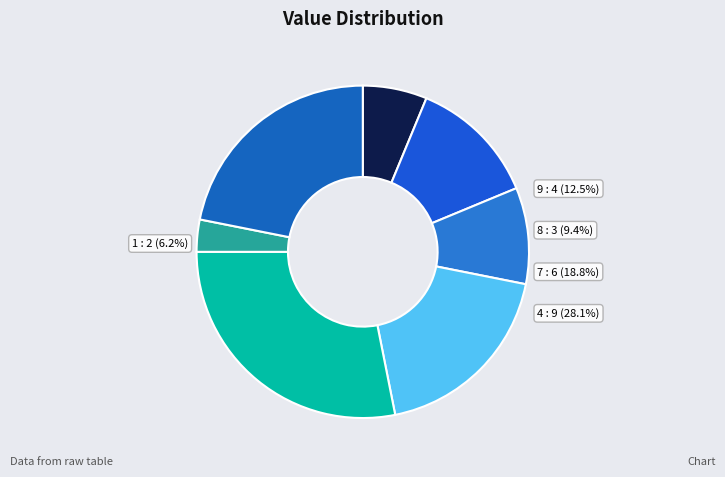

Which slice is the smallest?

2